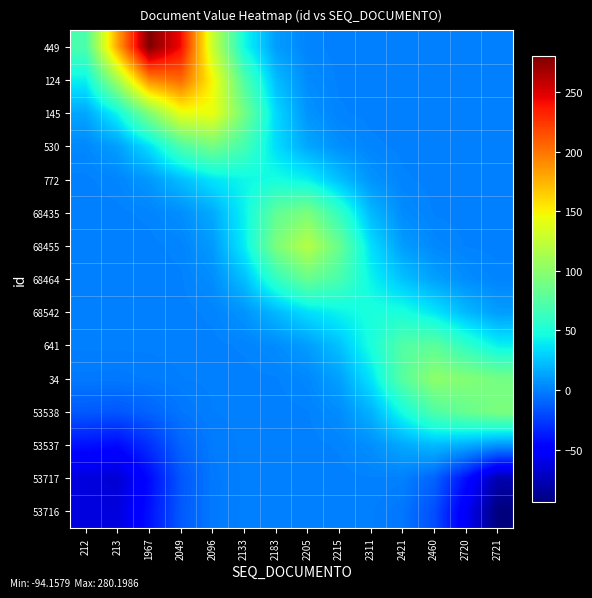

How many data points does each series have?

14